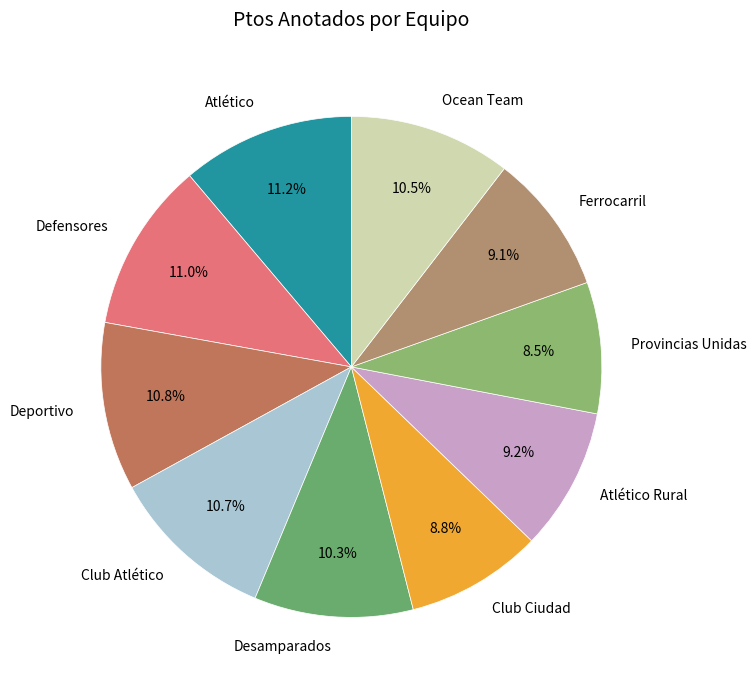

How many slices are in this pie chart?

10